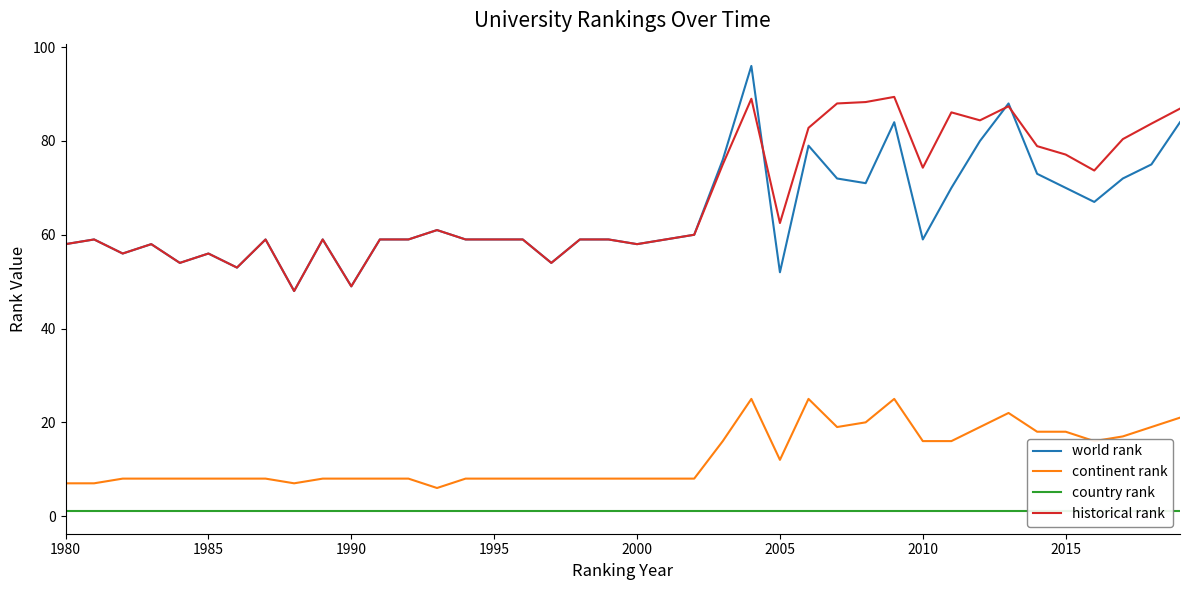

The continent rank series shows 12.9 at 2000. True or false?

False